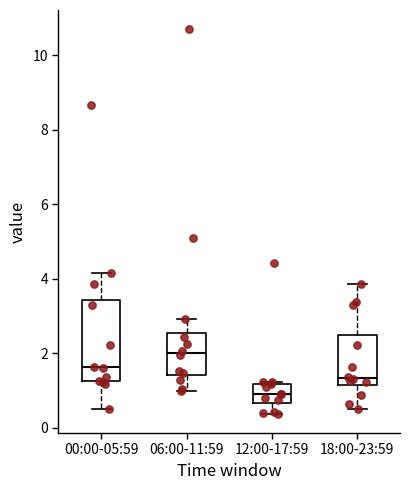

Which box is the tallest, from its lower edge to its upper edge?

00:00-05:59